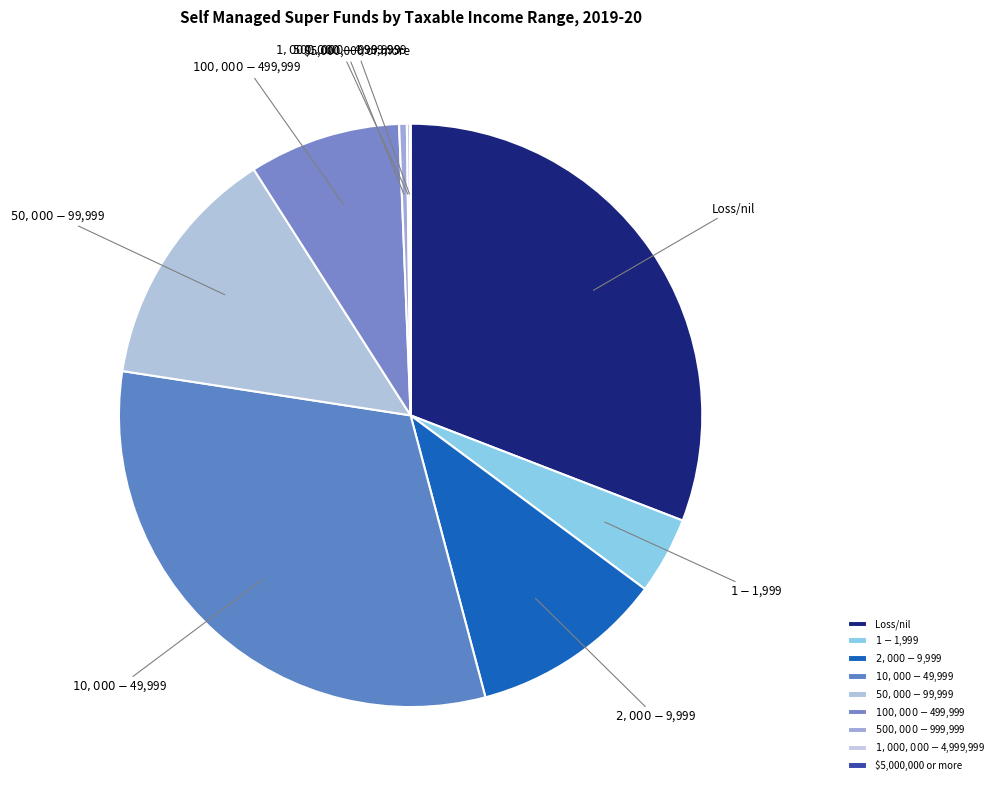

Is it true that Loss/nil is 26% of the pie?

False